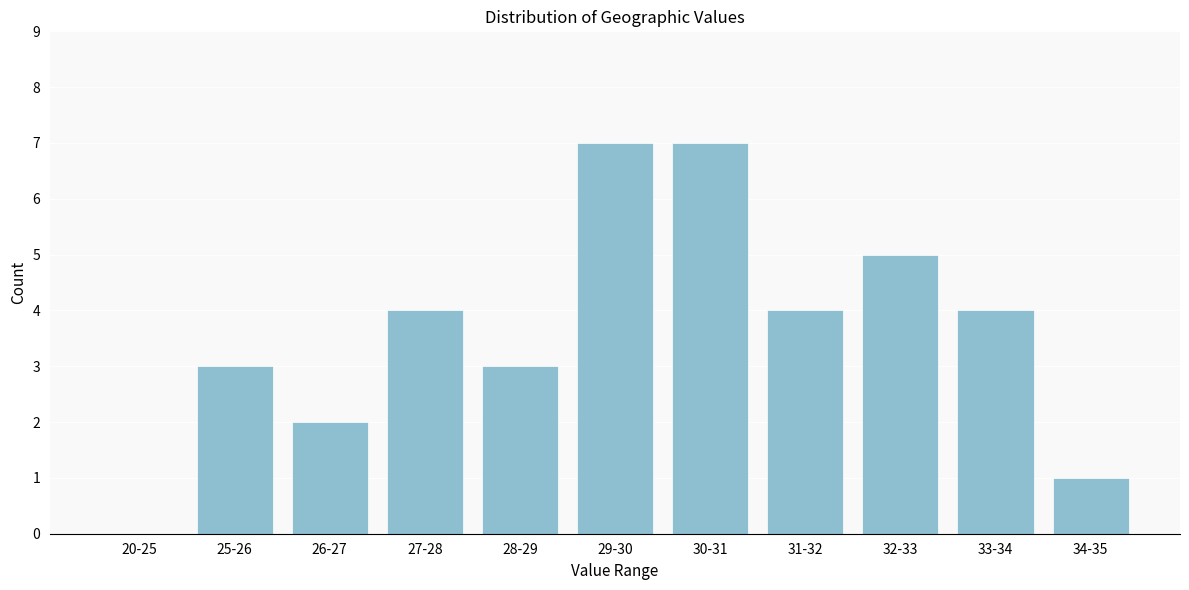

Reading left to right, list all the values displayed in this chart.

20-25=0	25-26=3	26-27=2	27-28=4	28-29=3	29-30=7	30-31=7	31-32=4	32-33=5	33-34=4	34-35=1